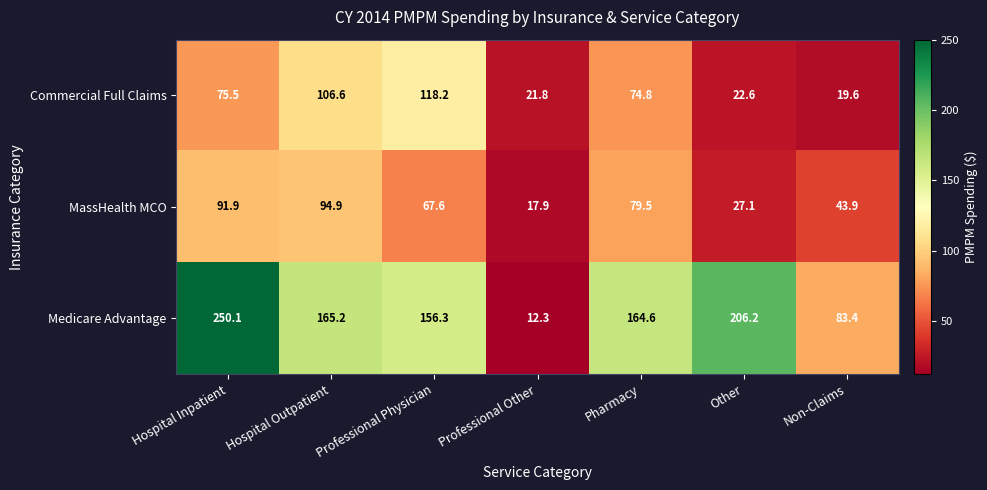

At how many categories does at least one series exceed 21?

7